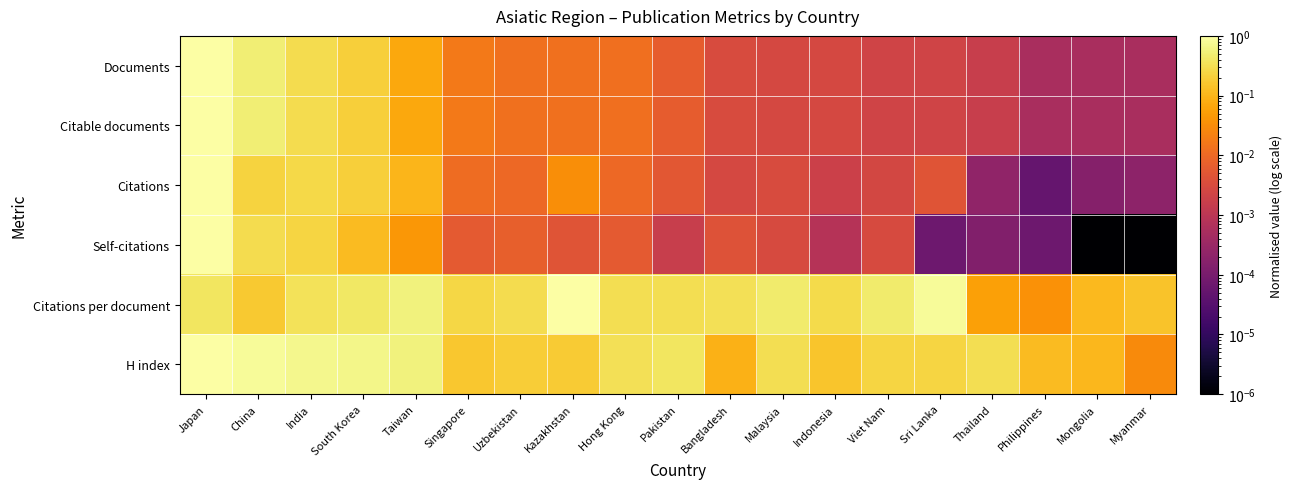

At which category does the chart reach its peak across all series?

Japan